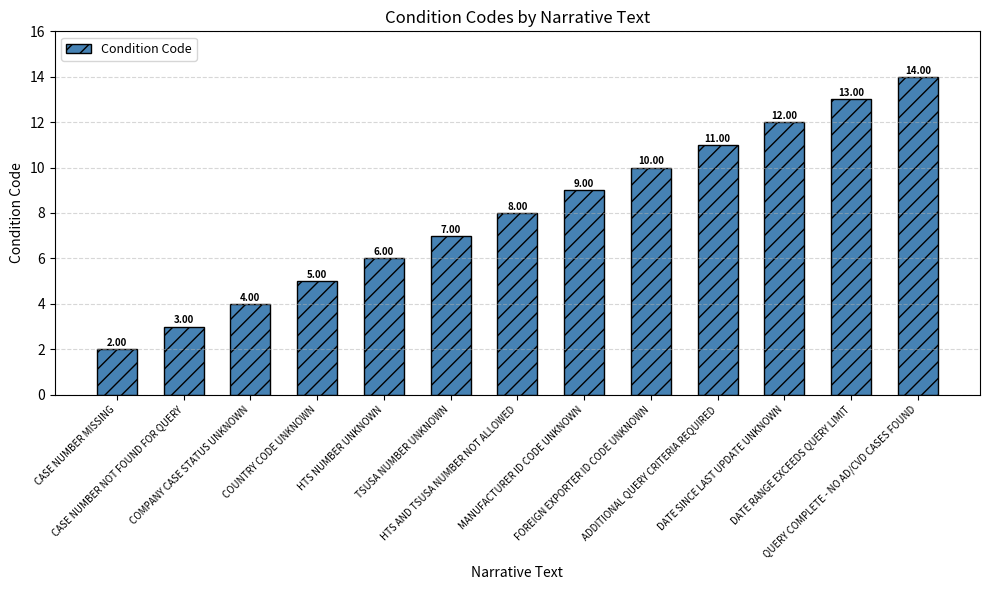

What is the maximum value shown in the chart?

14